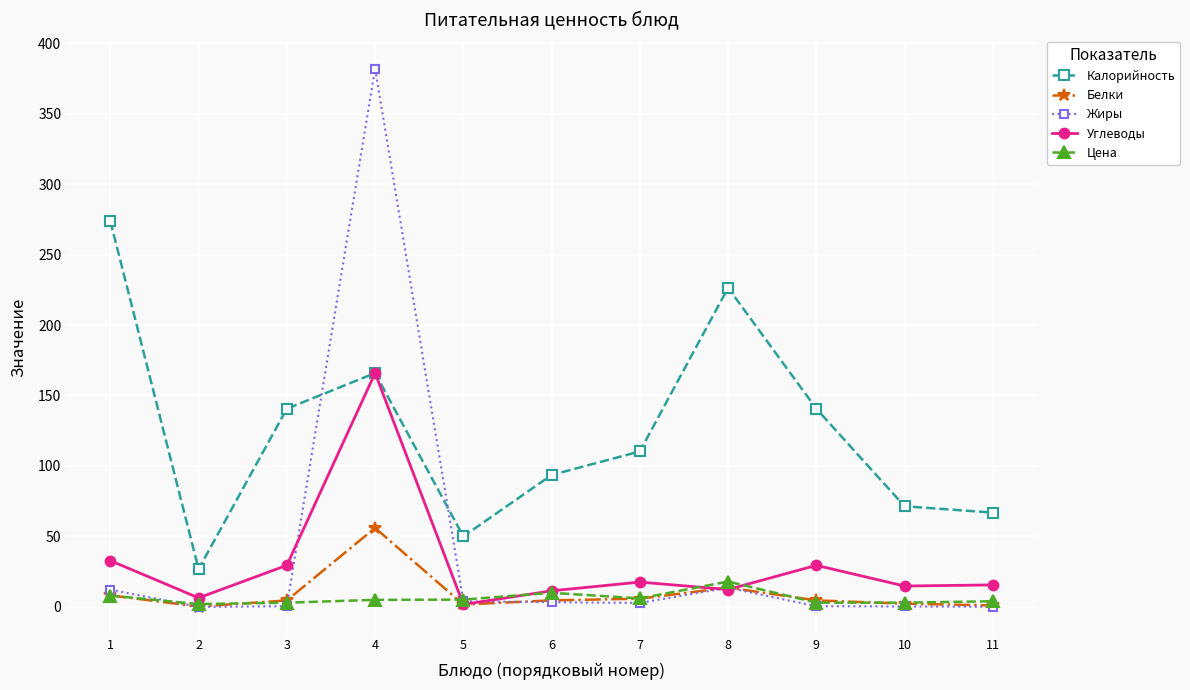

True or false: Цена and Калорийность intersect in this chart.

False